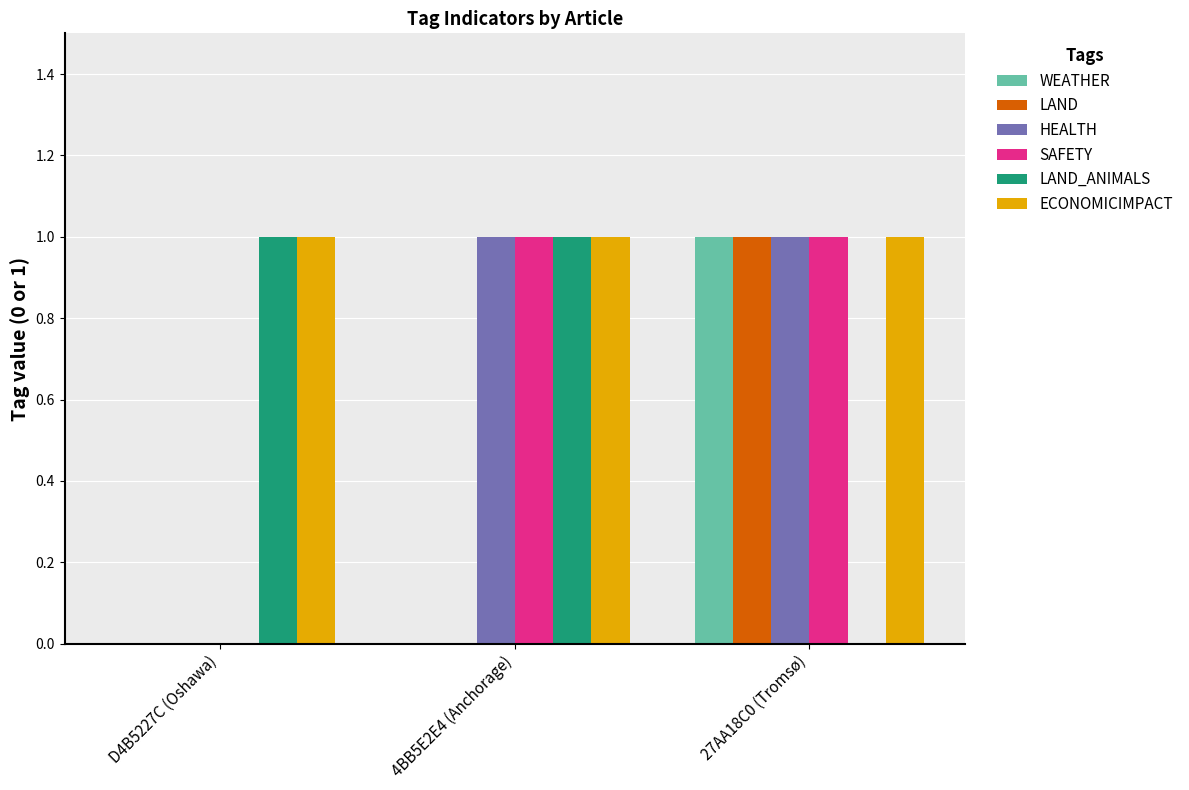

The value of ECONOMICIMPACT at D4B5227C (Oshawa) is 1. True or false?

True